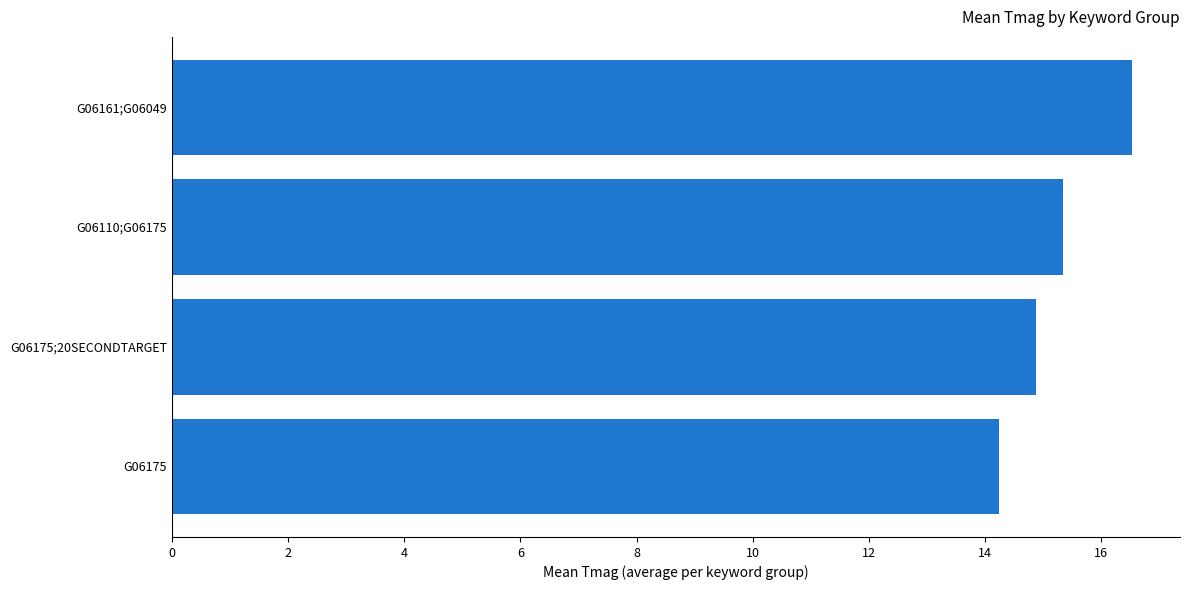

Reading bottom to top, what are all the values shown in this chart?

14.2	14.9	15.3	16.5